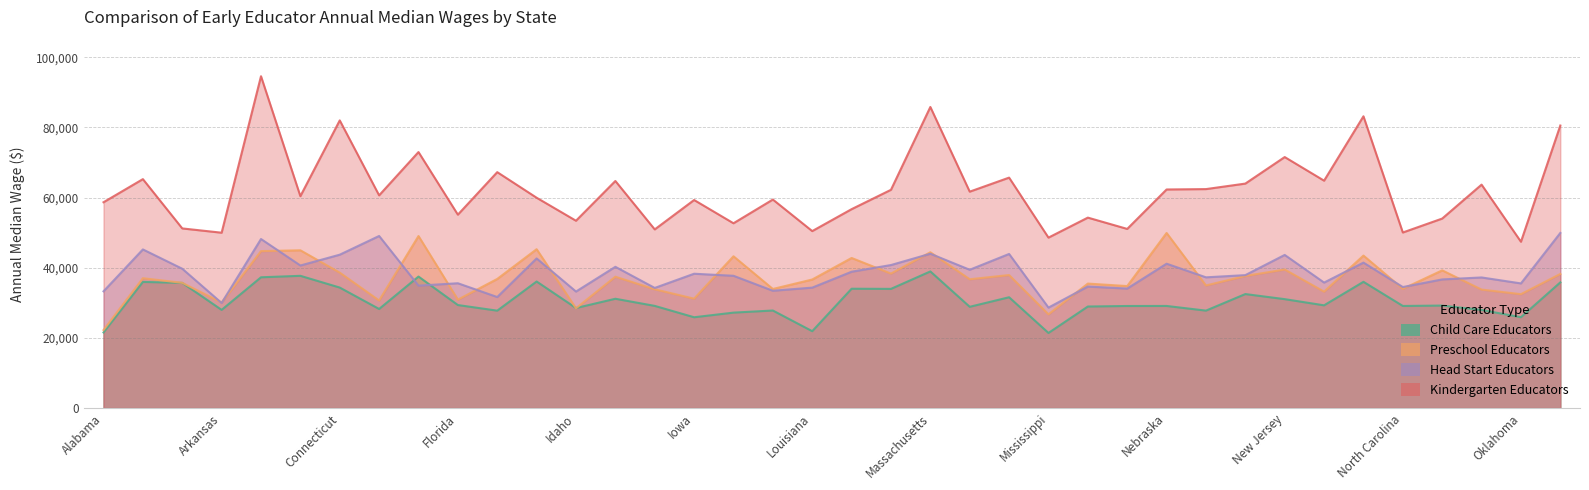

True or false: Child Care Educators and Kindergarten Educators cross at least once.

False